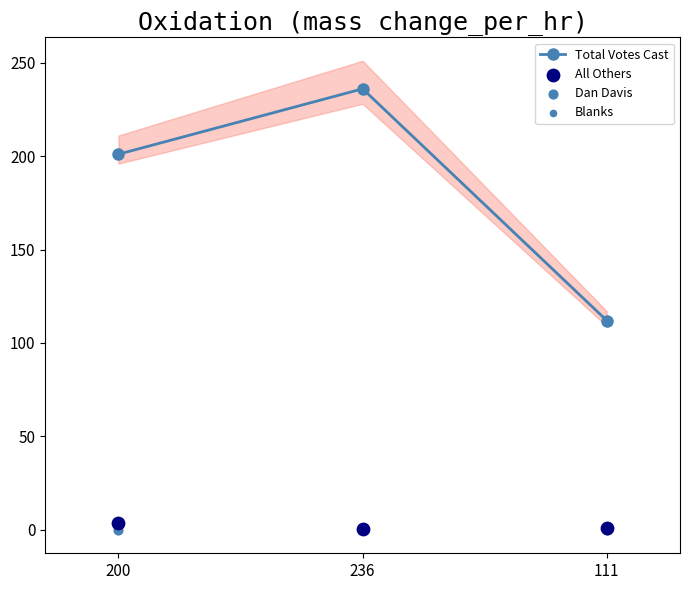

Which series has the largest total across all categories?

Total Votes Cast